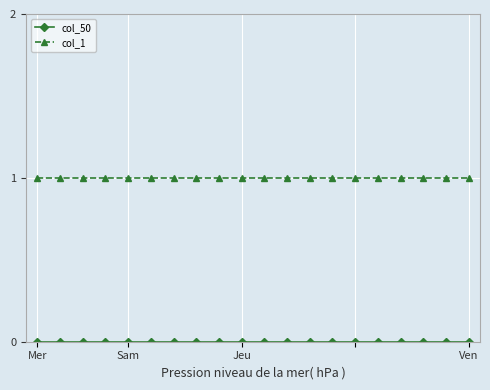

How many categories are shown in the chart?

20